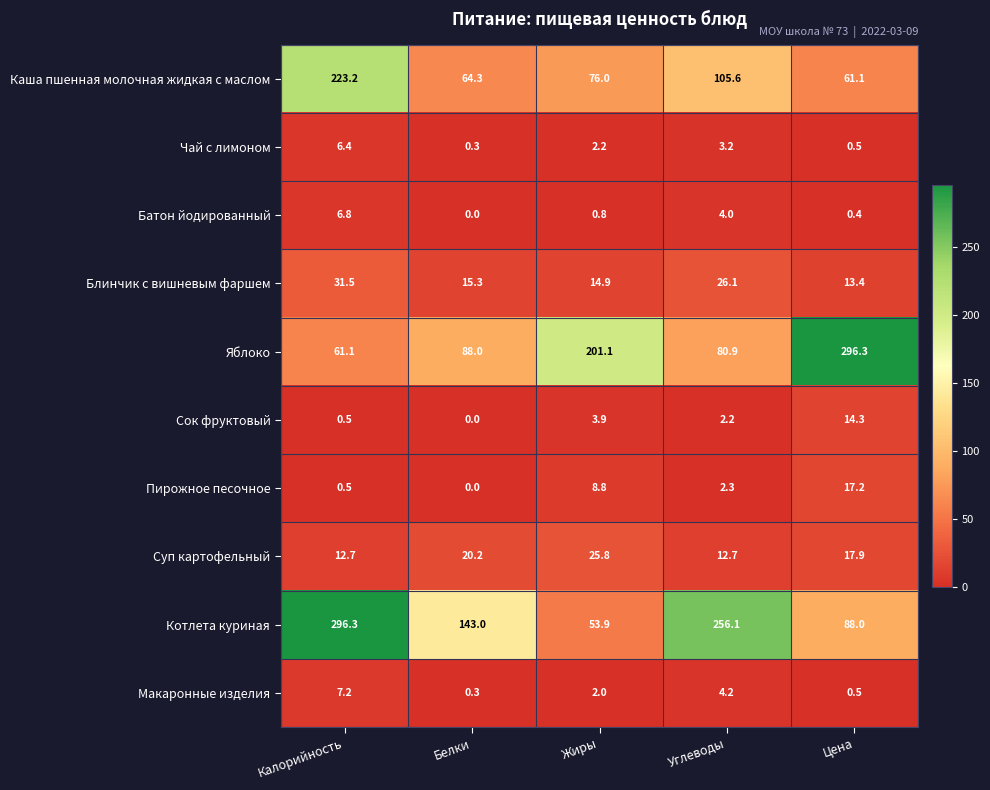

What value does the Батон йодированный series have at Углеводы?

4.0